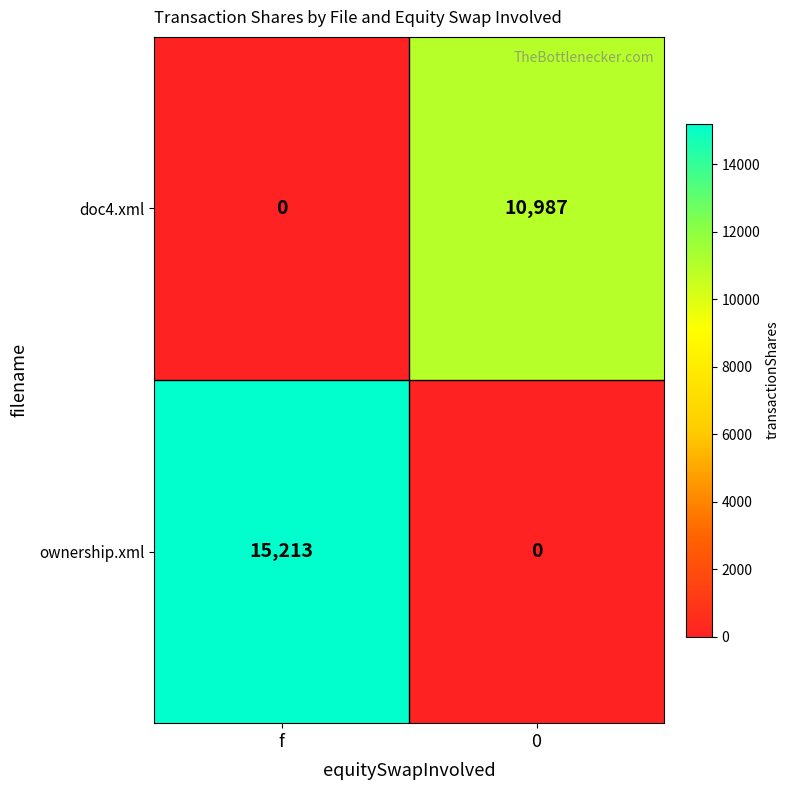

What is the maximum value shown in the chart?

15213